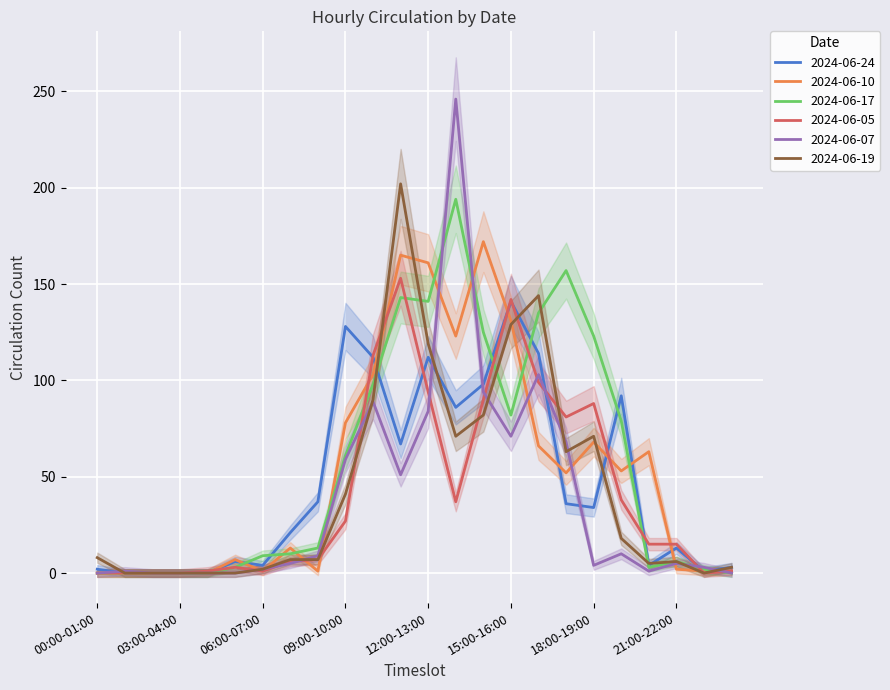

Between 02:00-03:00 and 08:00-09:00, which series saw the biggest shift?

2024-06-24